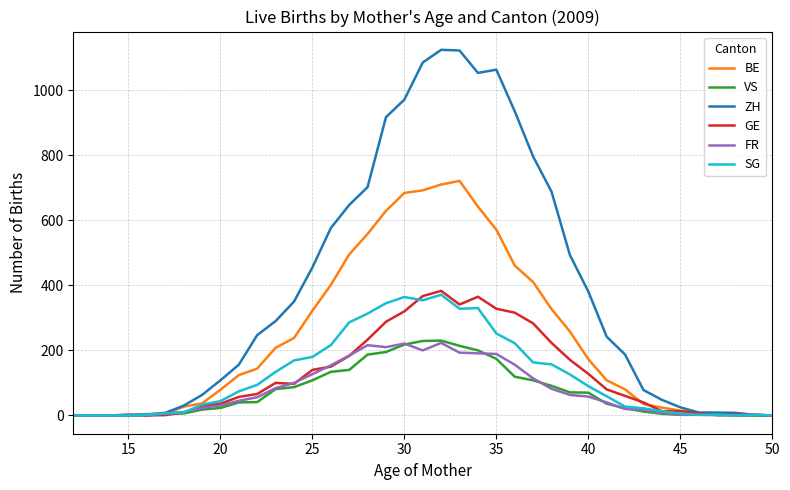

Which series has the widest spread of values?

ZH